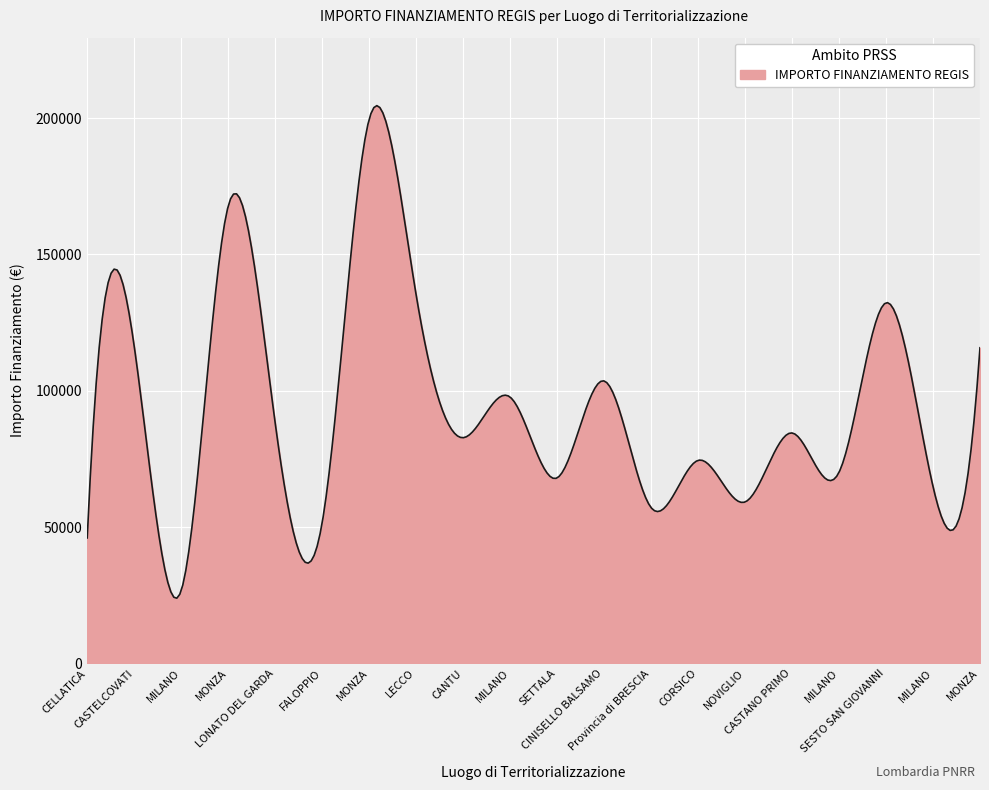

What is the sum of all values?

27964805.3